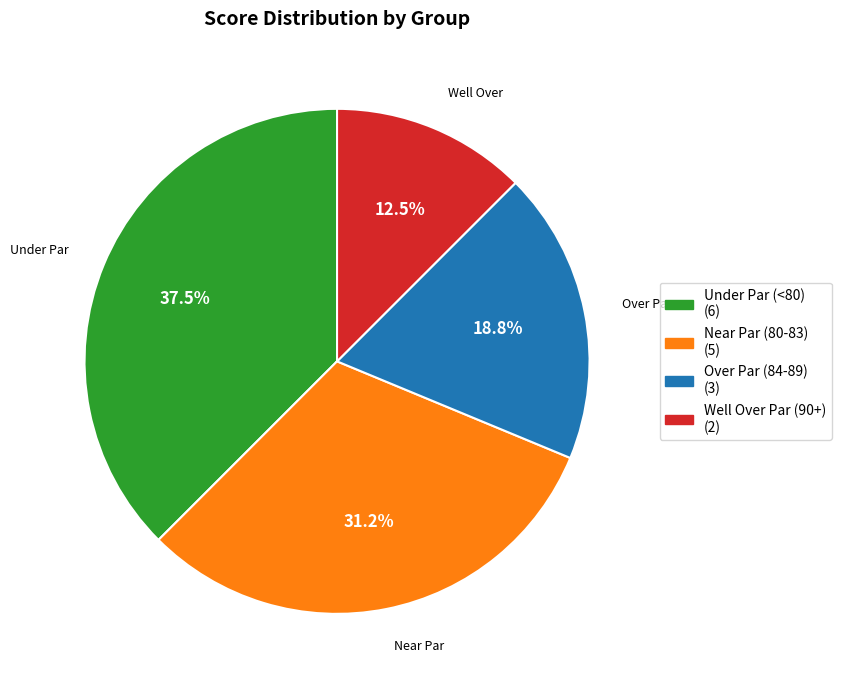

Does any single category account for the majority?

No